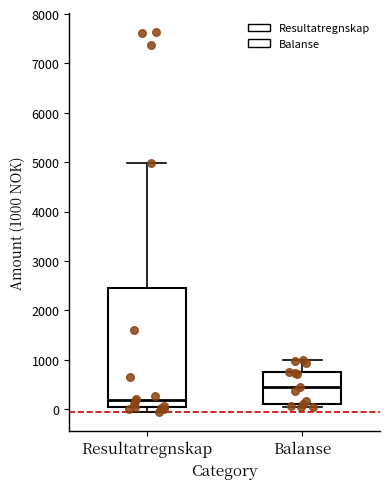

Reading left to right, read every box against the y-axis: the position of its median line, the range the box covers, and the ends of its whiskers. The values are not printed on the chart, so give them approximately, as read against the axis.

Resultatregnskap: median 200, box 0 to 2400, whiskers -100 to 5000
Balanse: median 400, box 100 to 800, whiskers 0 to 1000